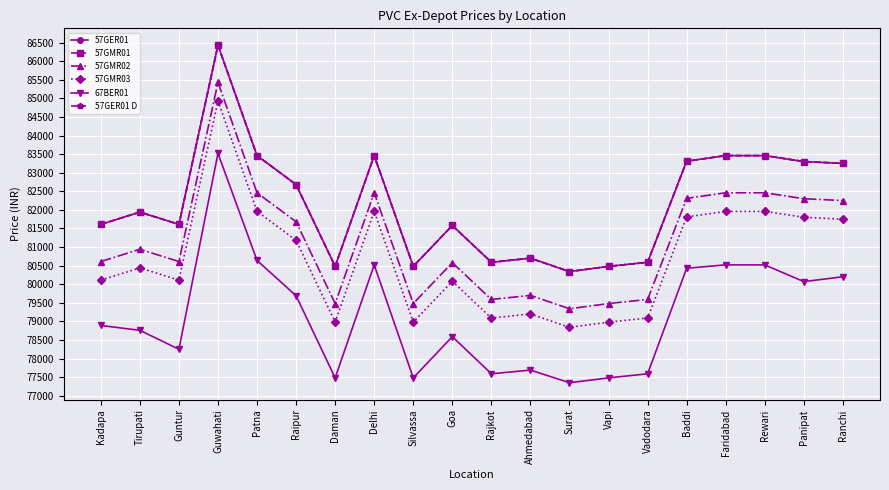

Does the chart have visible grid lines?

Yes